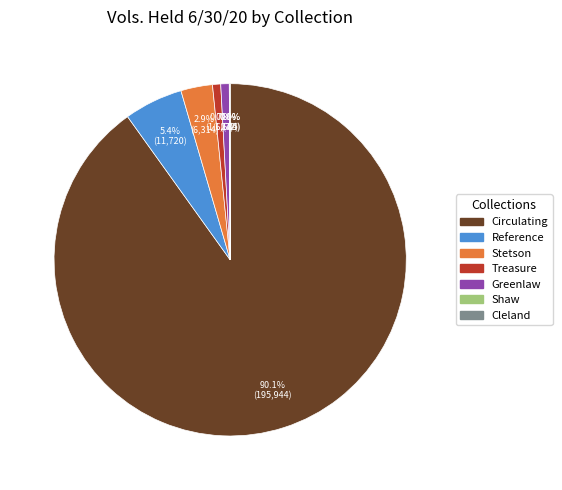

What is the ratio of the value at Stetson to the value at Greenlaw?

3.7